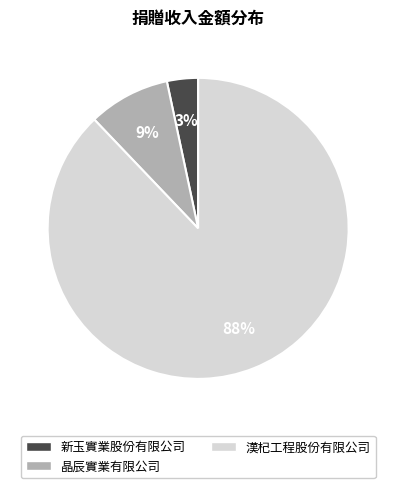

Which category has the biggest portion of the pie?

漢杞工程股份有限公司